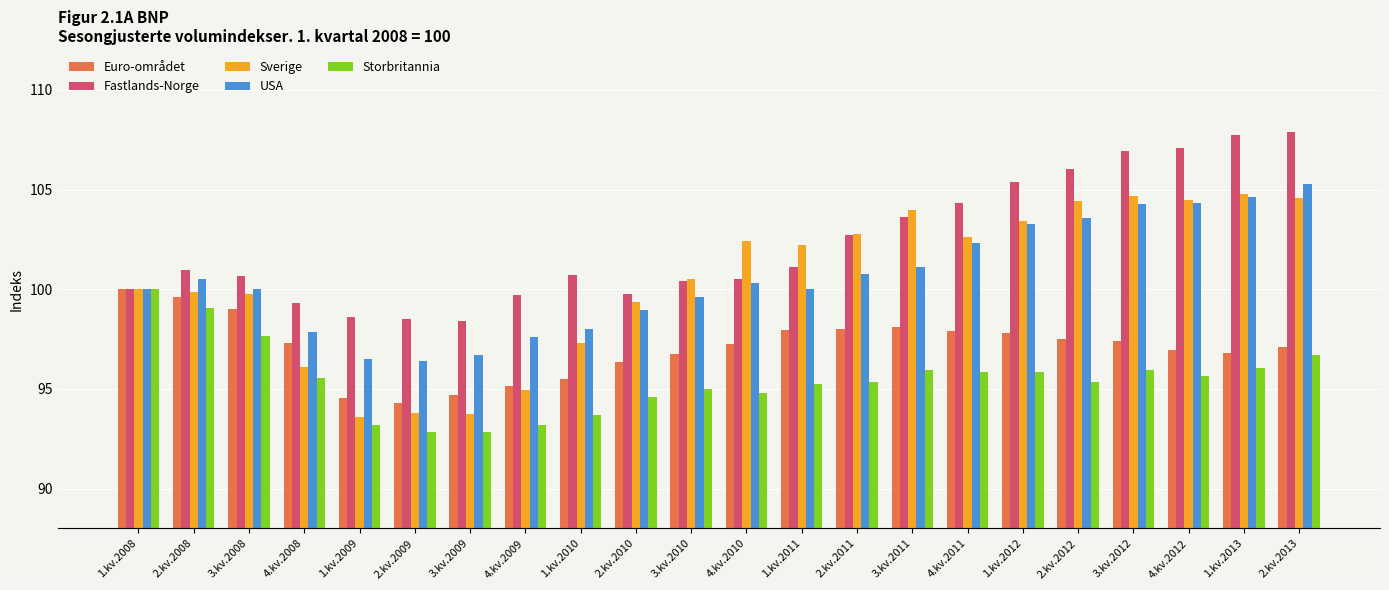

What is the difference between the maximum and second lowest values in the USA series?

8.8